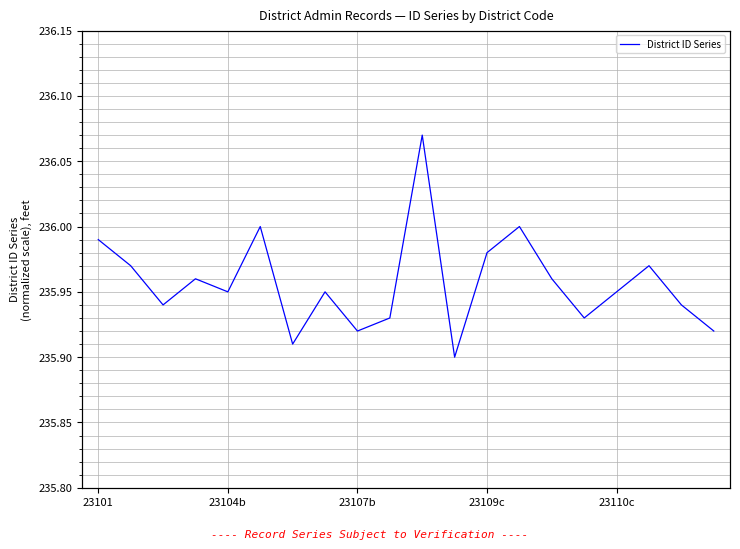

What is the change in value from 7 to 10?

+0.1